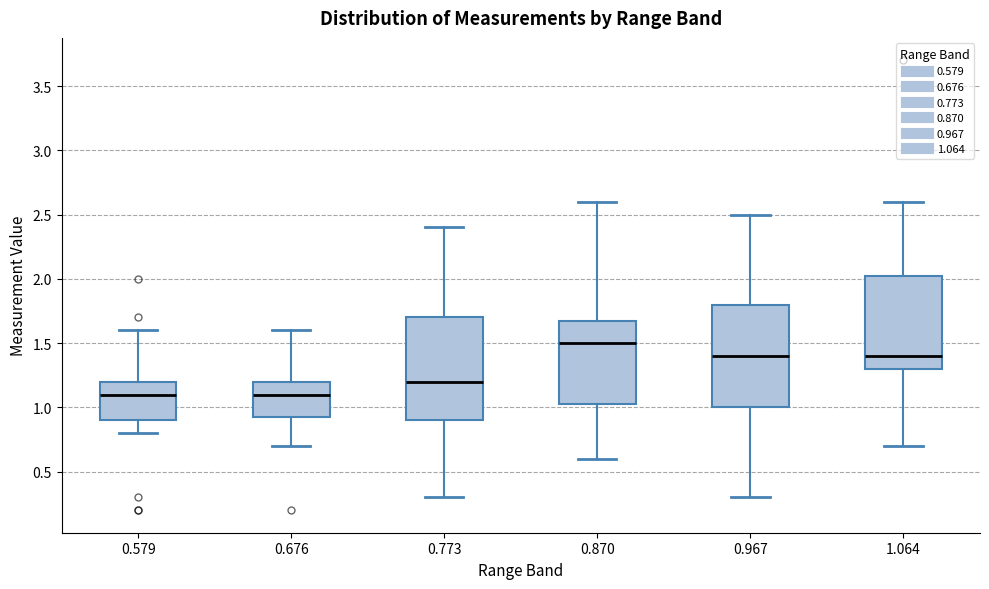

Reading left to right, transcribe this box plot: for each box, give where its median line is, the range the box spans, and where its two whiskers end, as read against the y-axis. The values are not printed on the chart, so give them approximately, as read against the axis.

0.579: median 1.10, box 0.90 to 1.20, whiskers 0.80 to 1.60
0.676: median 1.10, box 0.95 to 1.20, whiskers 0.70 to 1.60
0.773: median 1.20, box 0.90 to 1.70, whiskers 0.30 to 2.40
0.870: median 1.50, box 1.05 to 1.70, whiskers 0.60 to 2.60
0.967: median 1.40, box 1.00 to 1.80, whiskers 0.30 to 2.50
1.064: median 1.40, box 1.30 to 2.05, whiskers 0.70 to 2.60